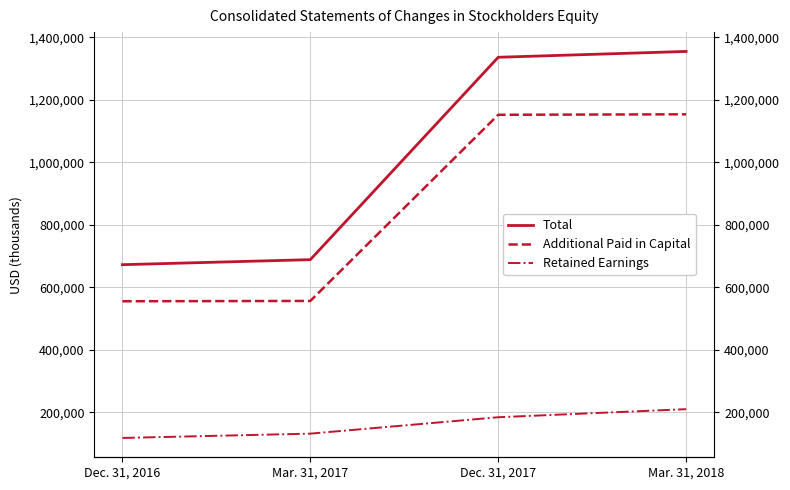

At how many categories does at least one series exceed 1199299?

2